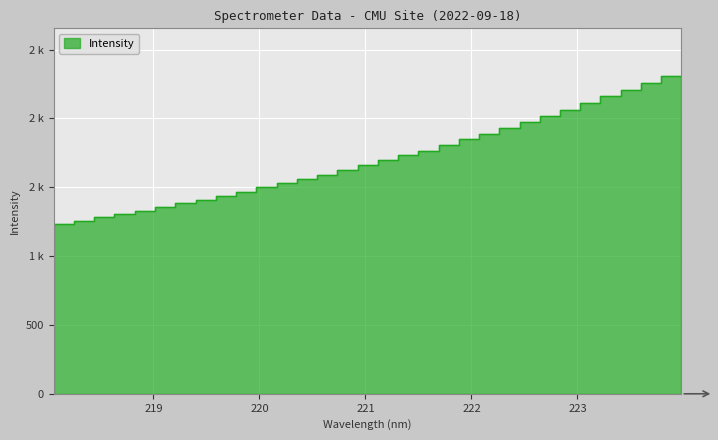

The chart shows a value of 2891.5 at 221.8812. True or false?

False